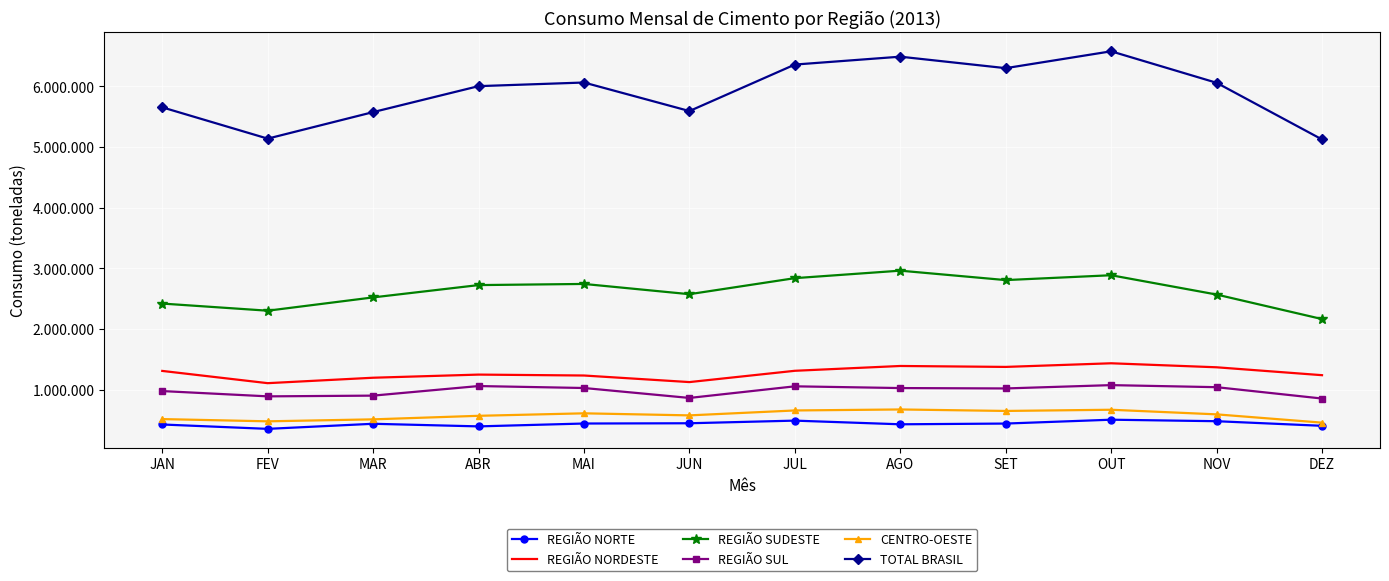

How many interior local peaks does the TOTAL BRASIL series have?

3